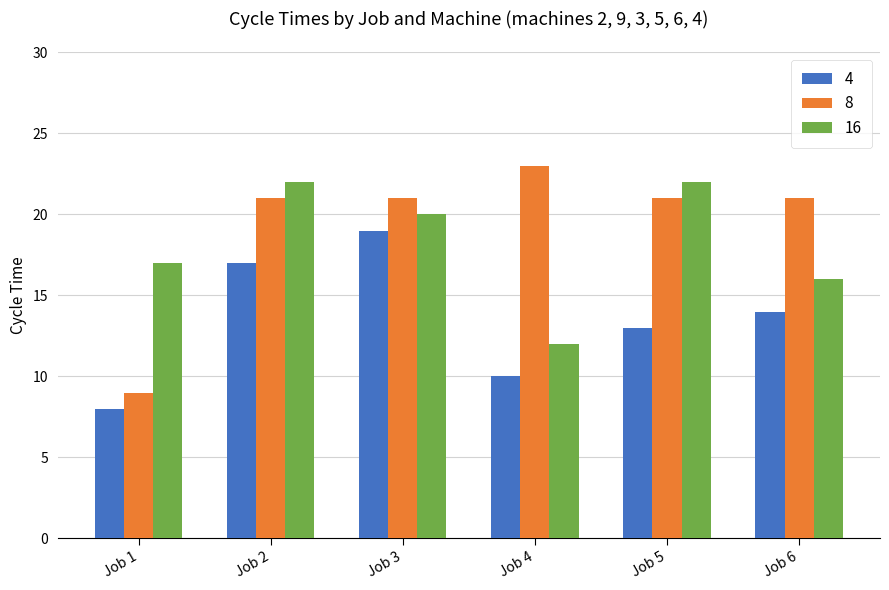

What is the value of the 4 bar at the 1st from the left?

8